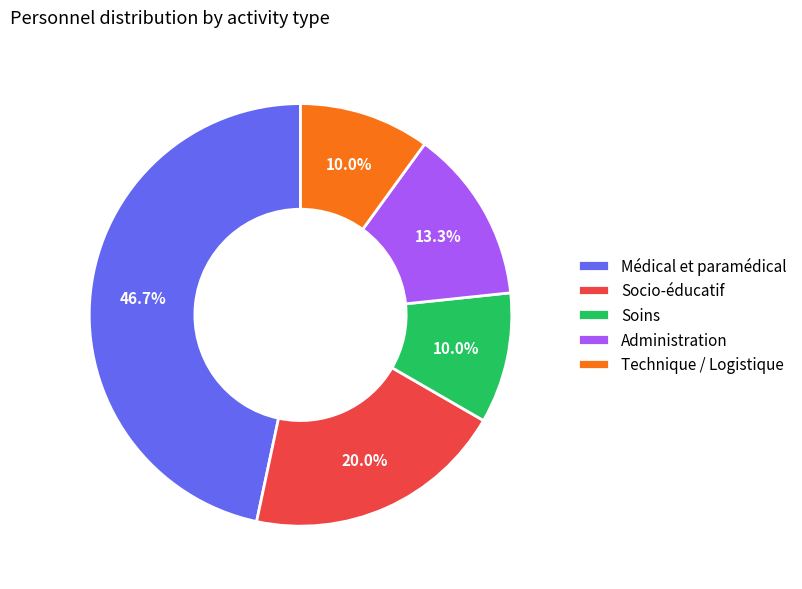

How many slices are in this pie chart?

5